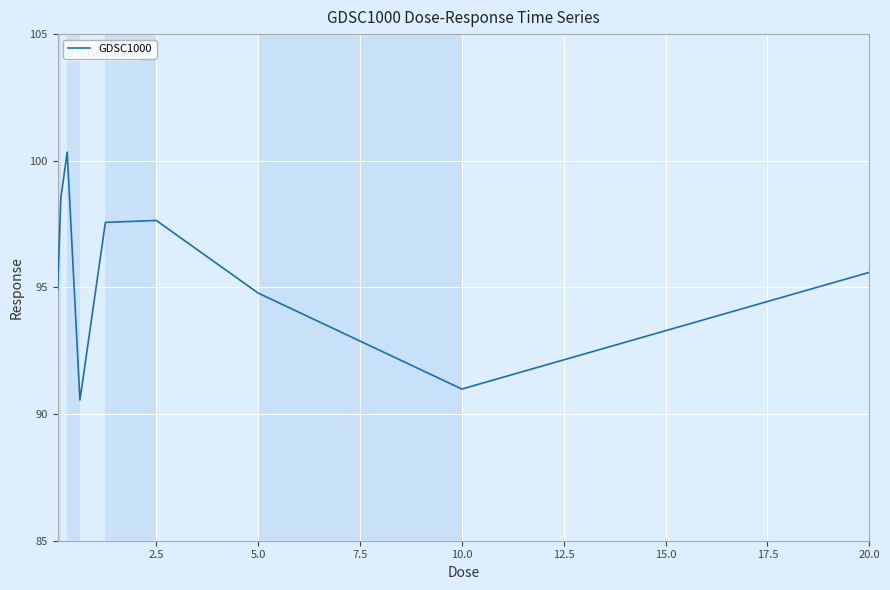

What is the minimum value shown in the chart?

90.6